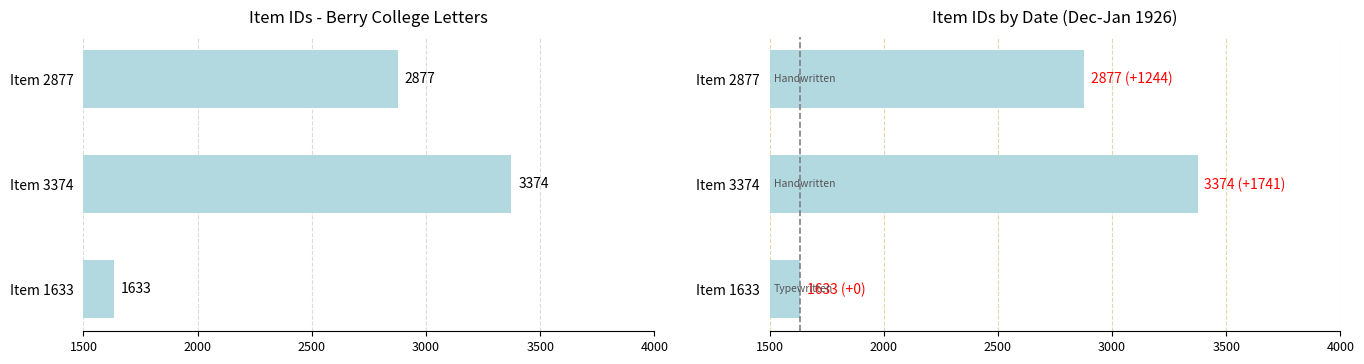

Reading right to left, list all the values displayed in this chart.

2877	3374	1633